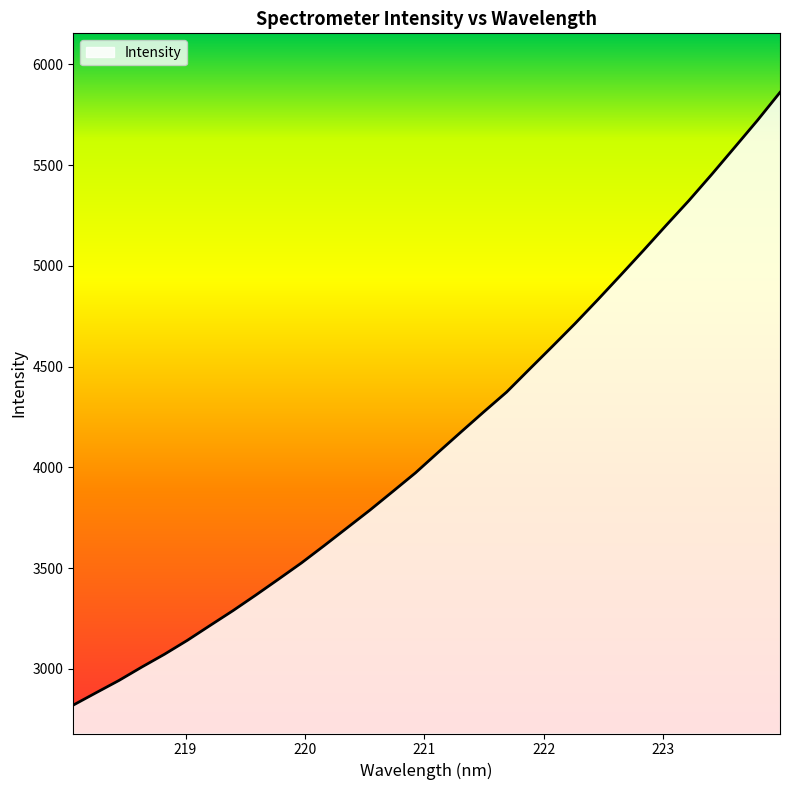

What is the maximum value shown in the chart?

5860.4